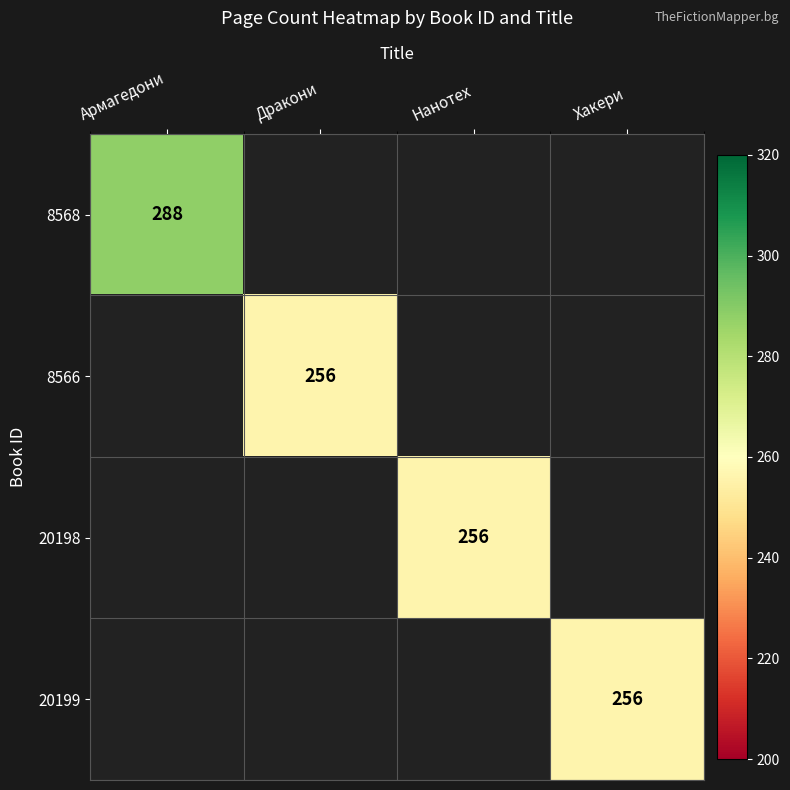

The 20199 series shows 381 at Хакери. True or false?

False